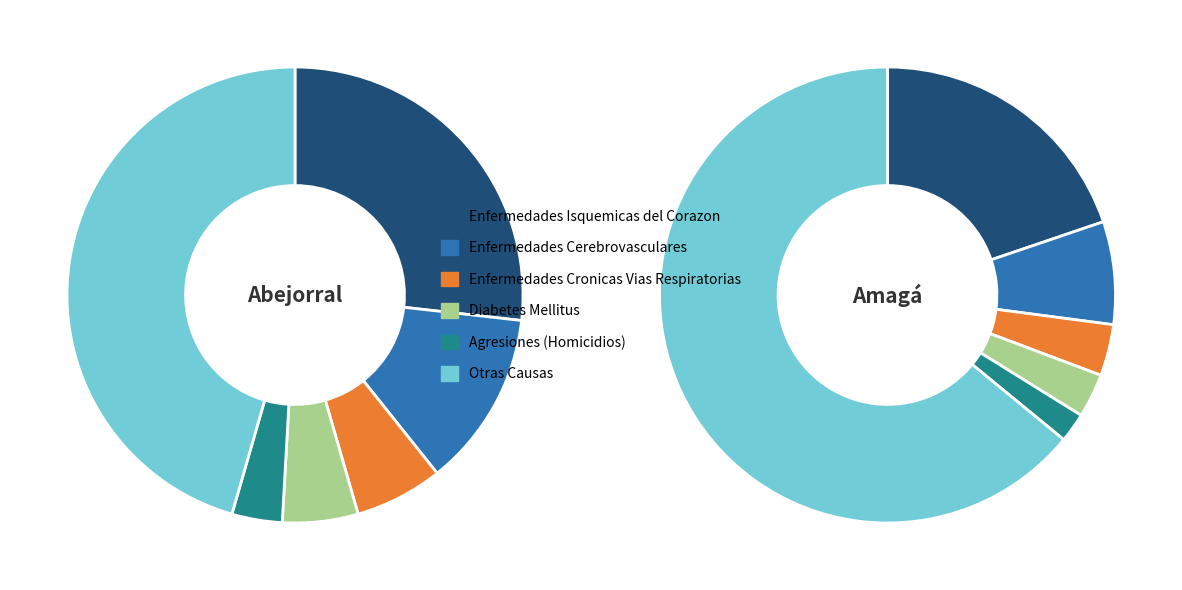

What percentage is NOT represented by Enfermedades Cerebrovasculares?

87.5%